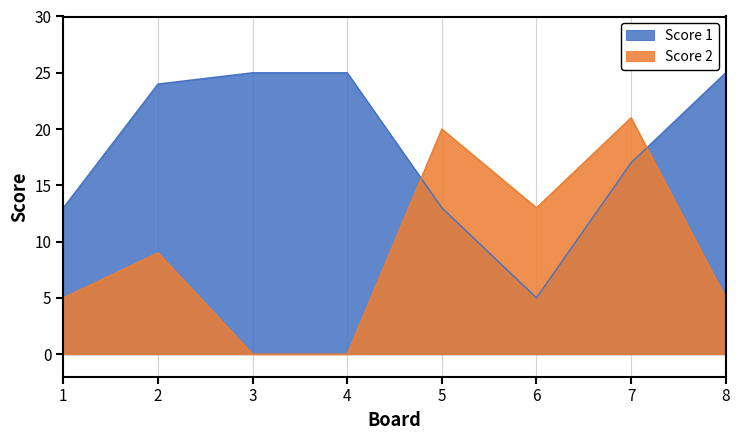

Reading right to left, extract all data points from this chart.

Score 1: 8=25	7=17	6=5	5=13	4=25	3=25	2=24	1=13
Score 2: 8=5	7=21	6=13	5=20	4=0	3=0	2=9	1=5